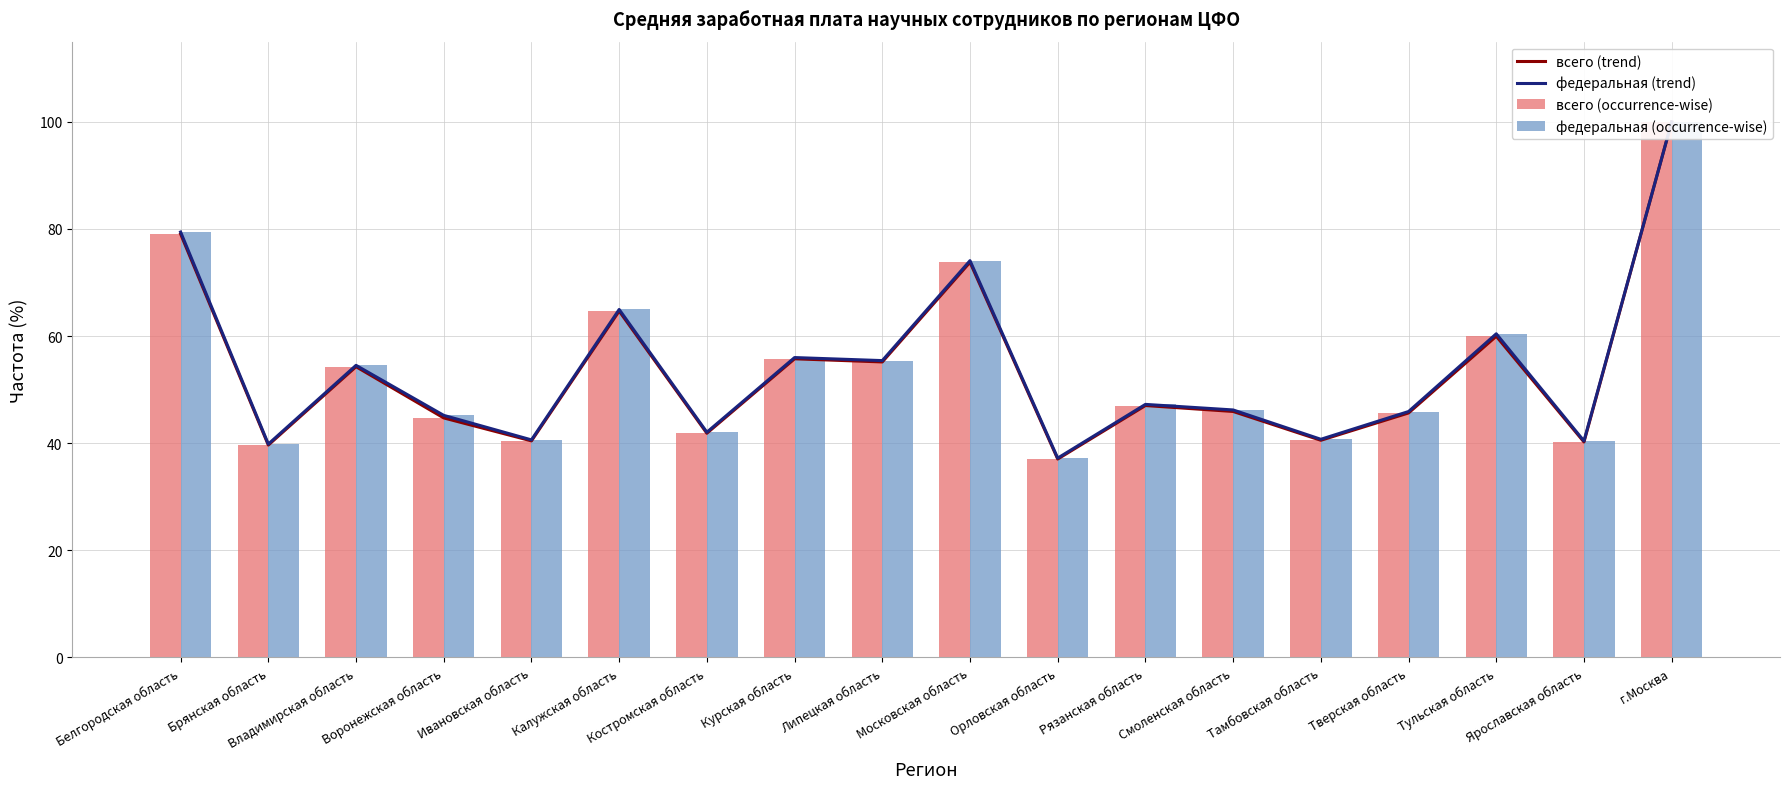

Rank the series by their maximum value, from highest to lowest.

всего (trend), федеральная (trend), всего (occurrence-wise), федеральная (occurrence-wise)